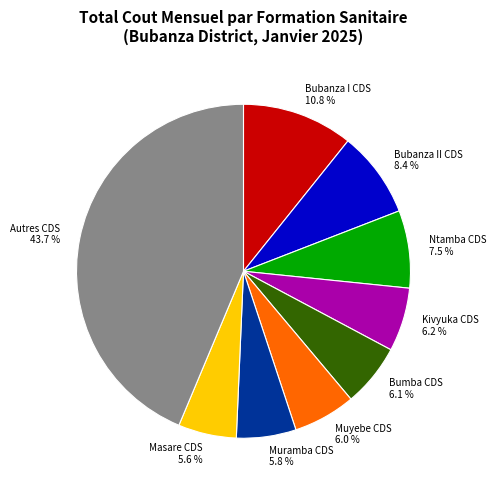

Is there any slice that represents more than half of the pie?

No